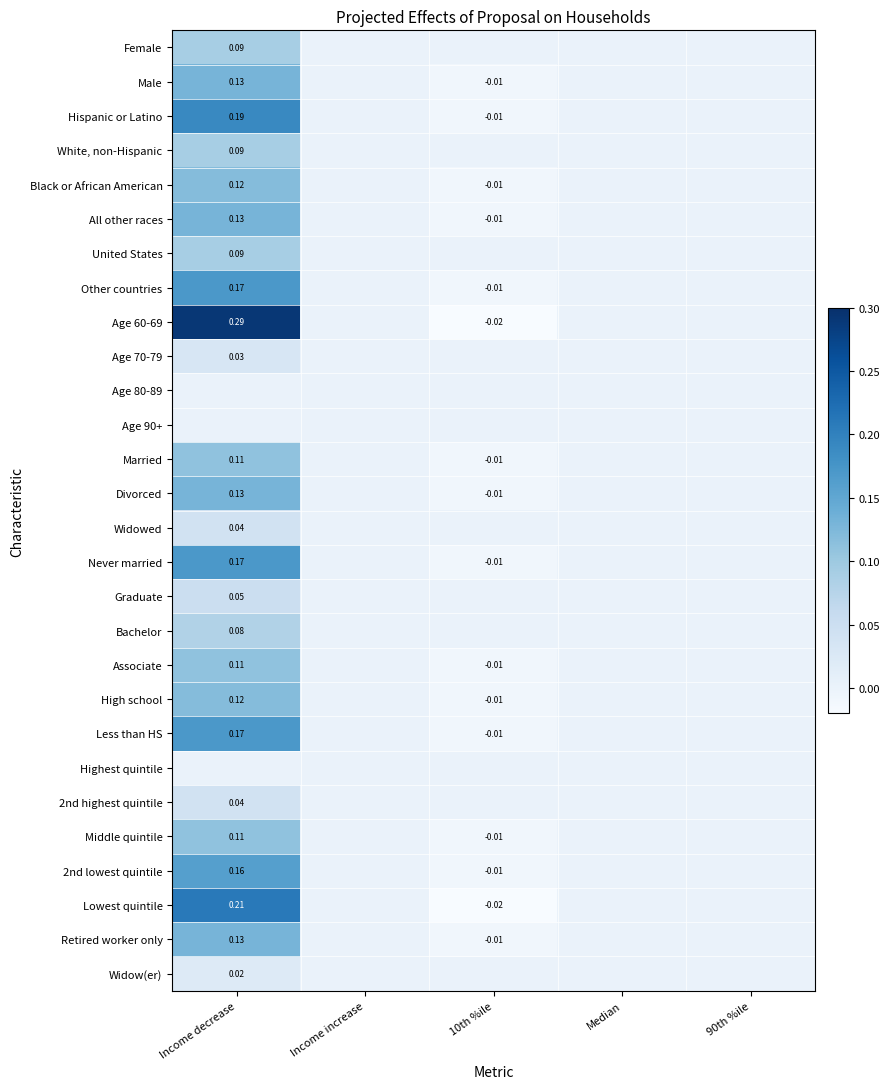

The Hispanic or Latino series shows -0.1 at 90th %ile. True or false?

False